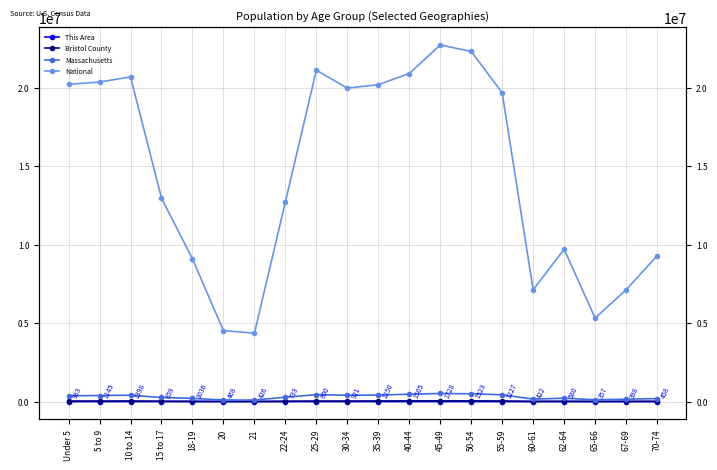

What is the minimum value shown in the chart?

357